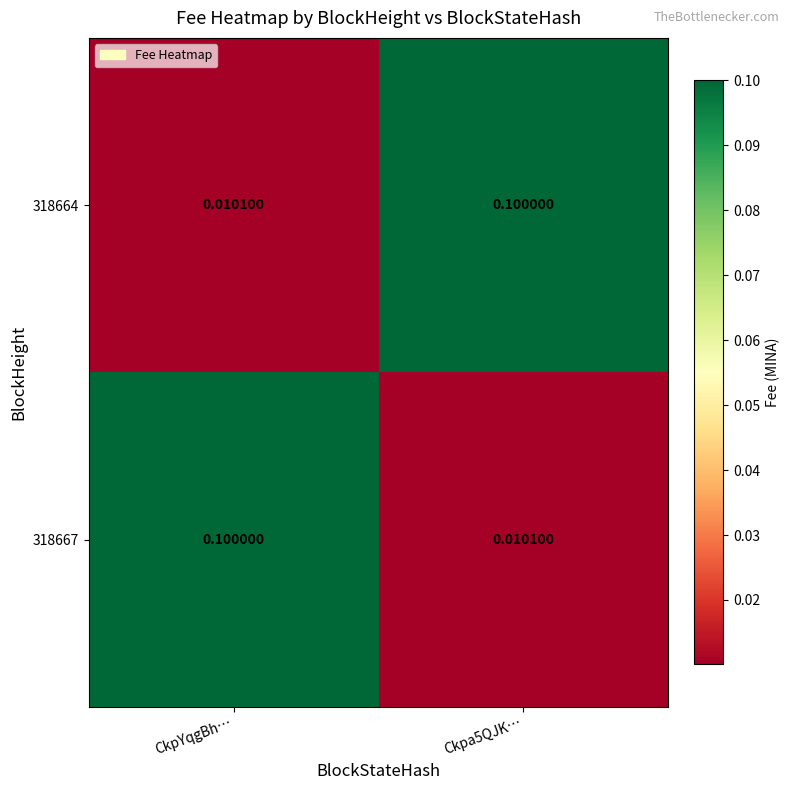

Is the value of 318667 at Ckpa5QJK… greater than the value of 318664 at Ckpa5QJK…?

No